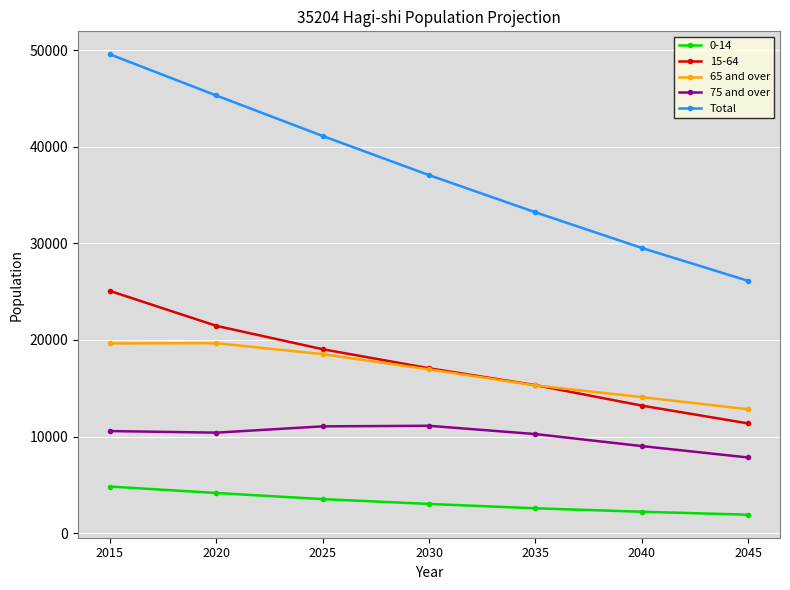

Which series has the widest spread of values?

Total